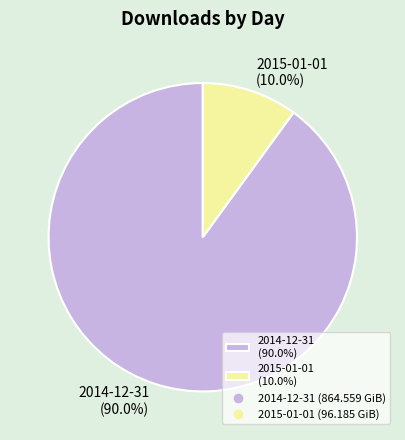

To the nearest percent, what percentage of the pie is 2015-01-01?

10%